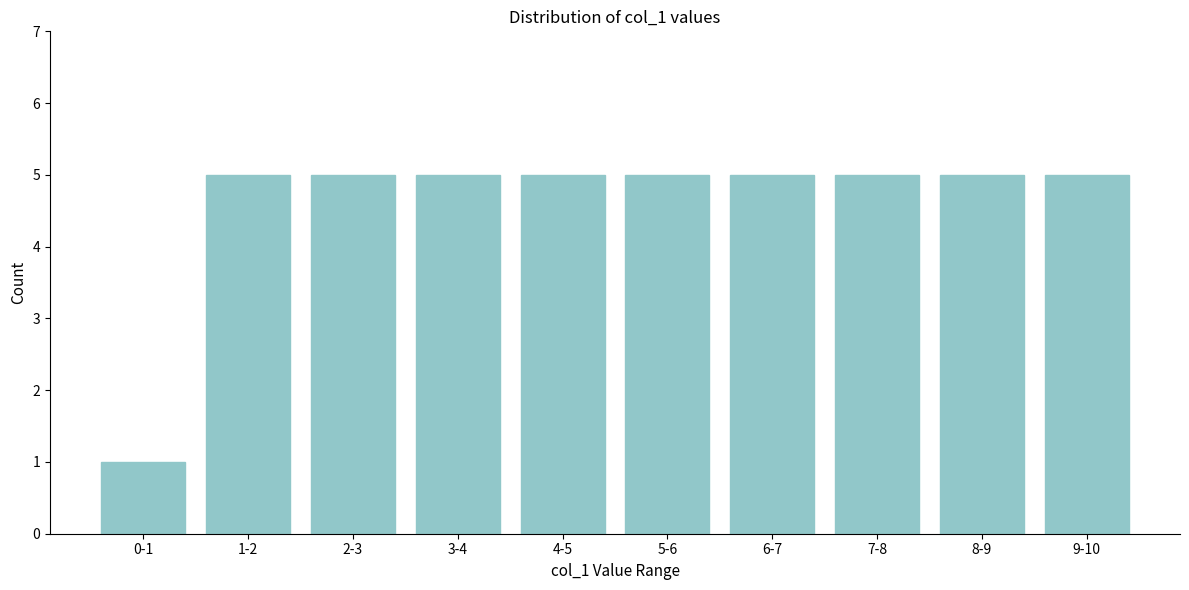

Reading left to right, transcribe all the data shown in this chart.

1	5	5	5	5	5	5	5	5	5